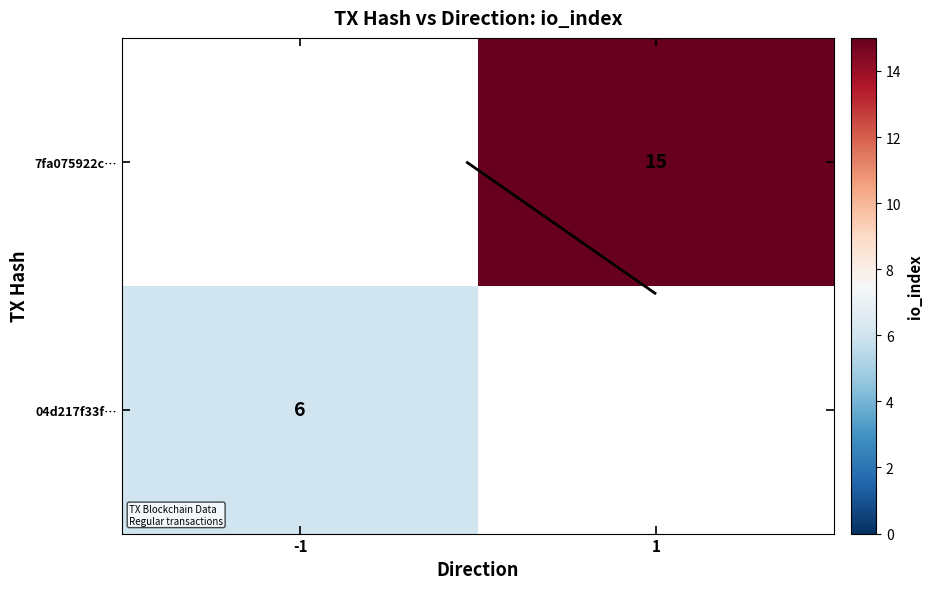

How many series are shown in this chart?

2